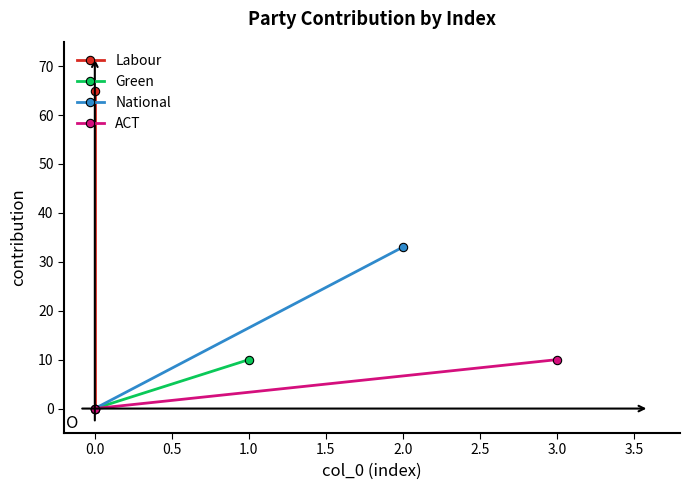

The value of Labour at 0.0 is 0. True or false?

True